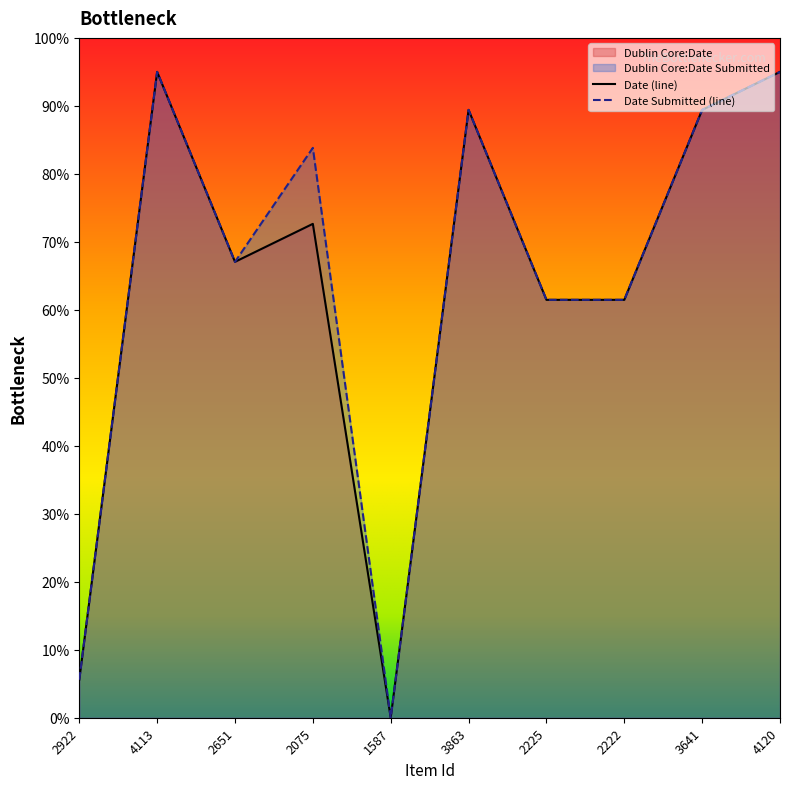

How many data points in Dublin Core:Date are less than 72?

5